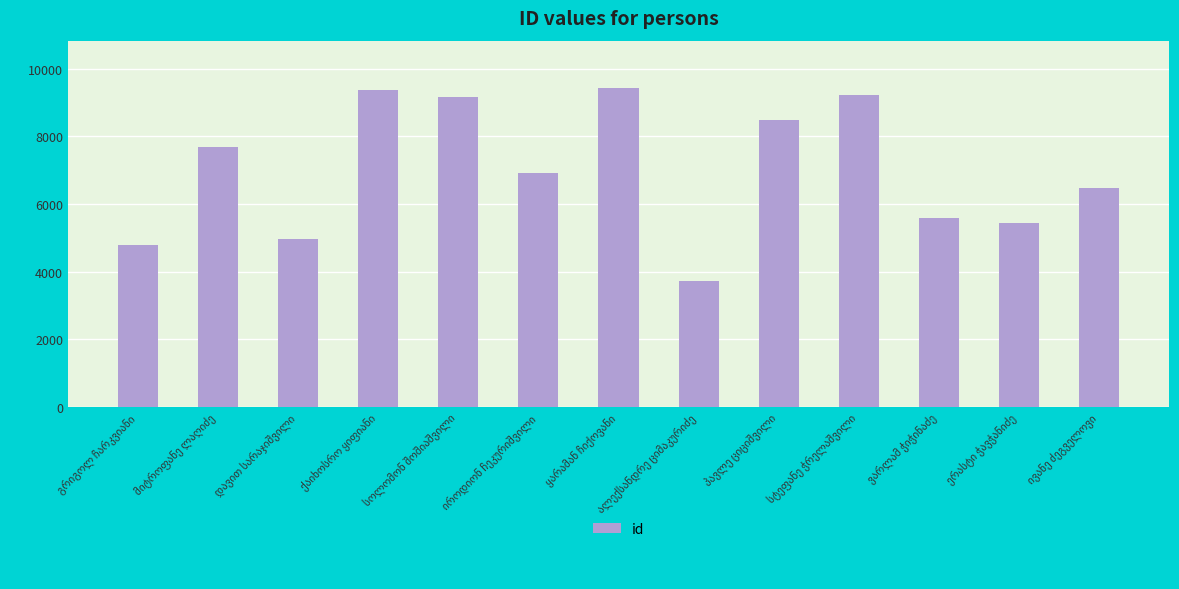

What is the value of the 3rd bar from the left?

4976